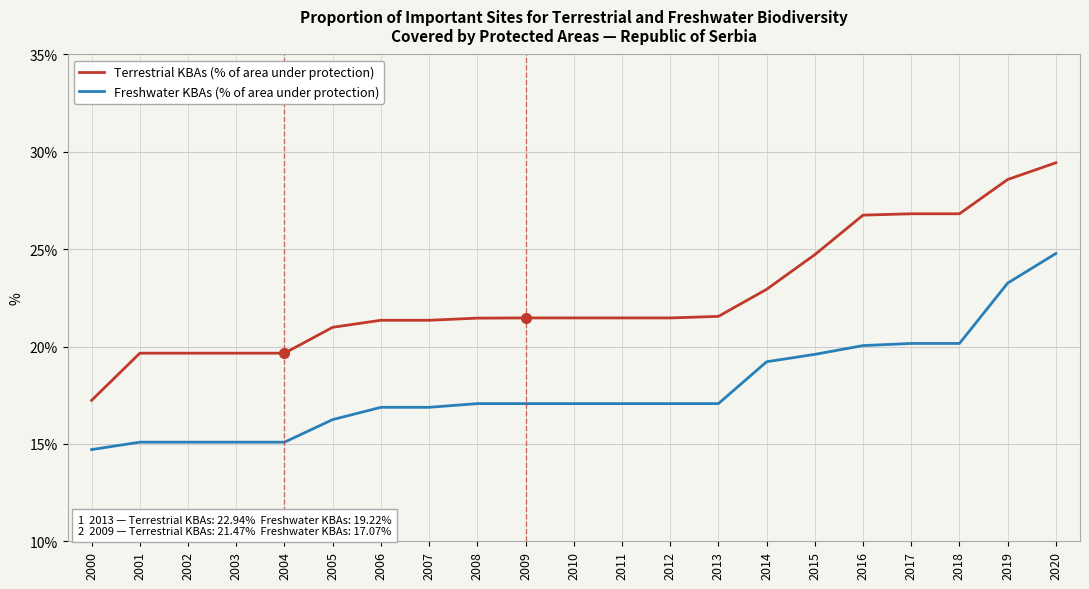

Is the value of Terrestrial KBAs (% of area under protection) at 2016 greater than the value of Freshwater KBAs (% of area under protection) at 2020?

Yes